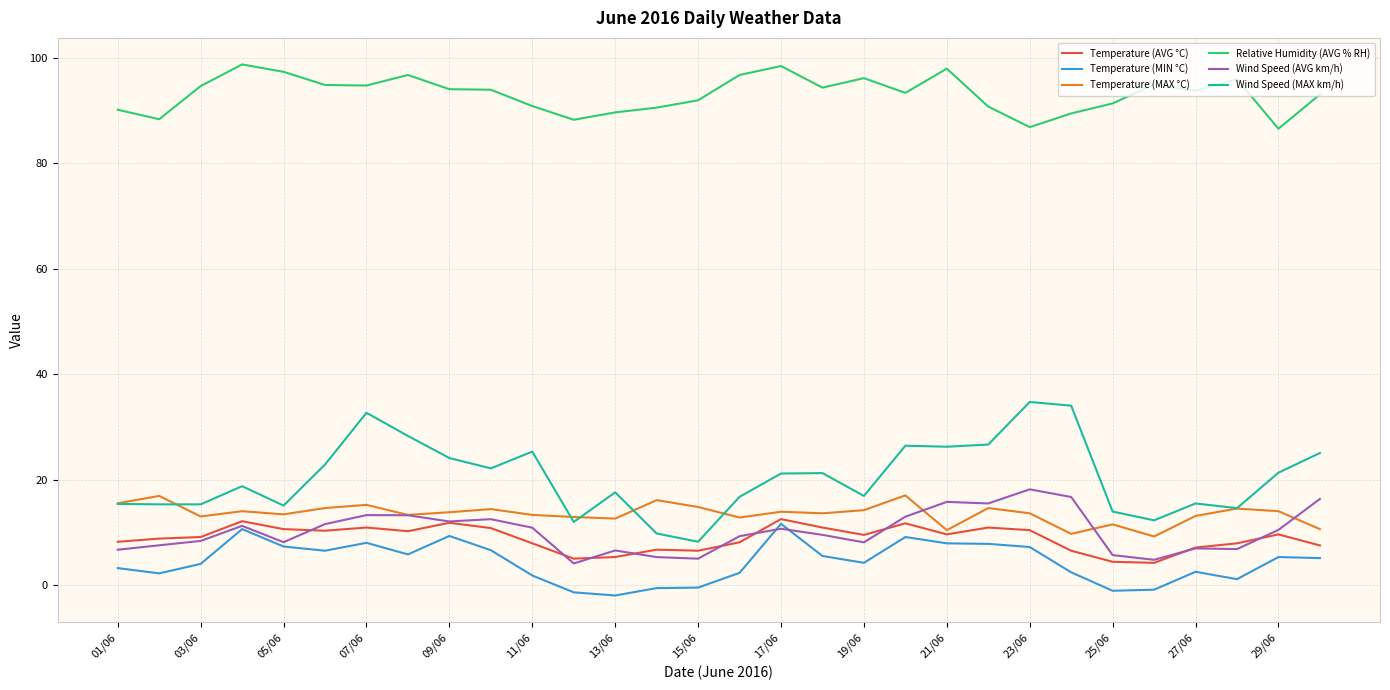

Is this an area chart (filled region under the line)?

No